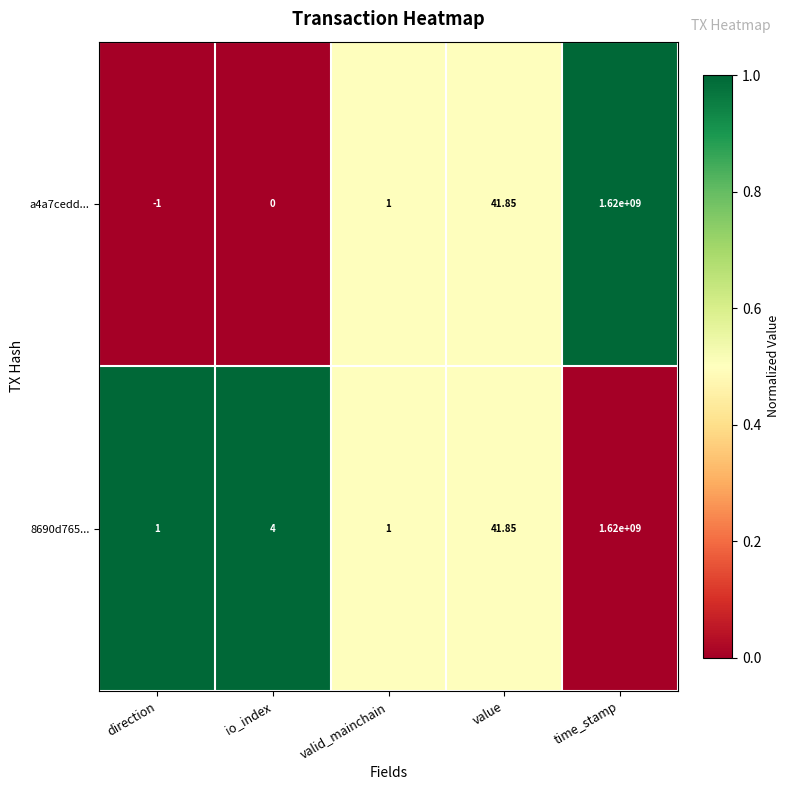

At which category is the sum across all series the highest?

time_stamp